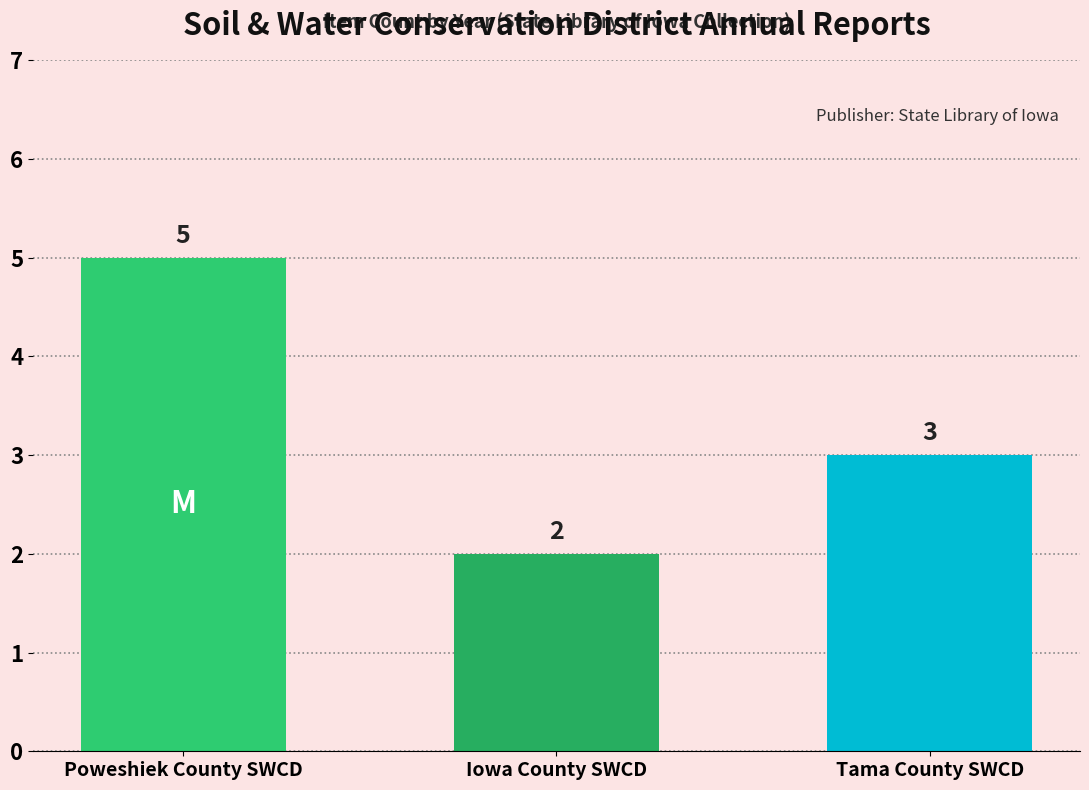

Which has a higher value, Poweshiek County SWCD or Iowa County SWCD?

Poweshiek County SWCD